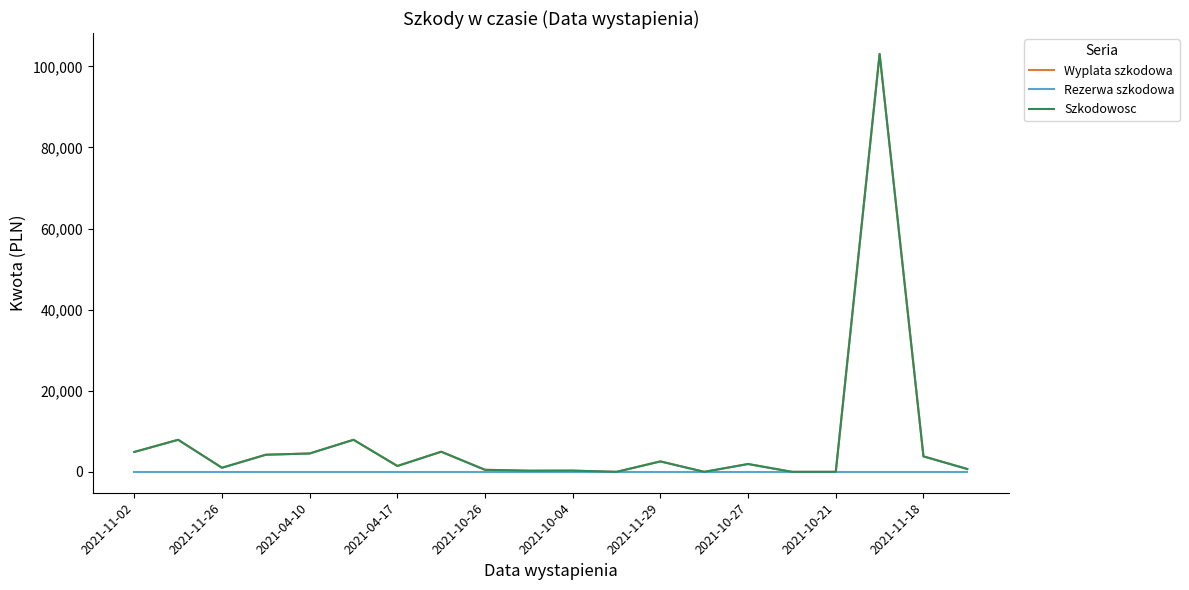

Does the chart display data point markers on the line(s)?

No